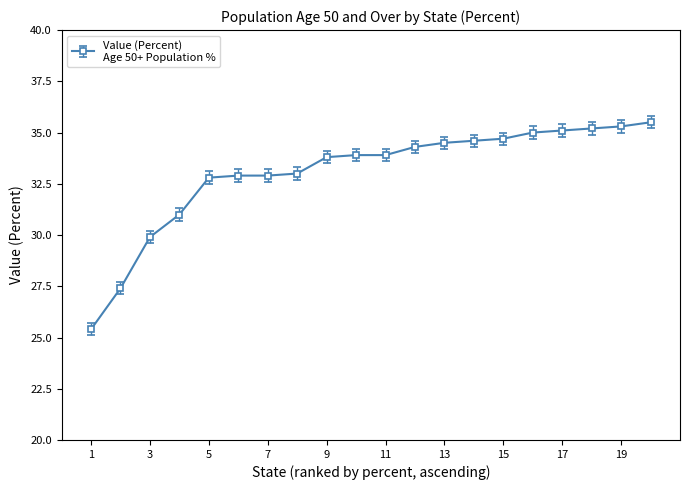

What is the difference between the maximum and second lowest values?

8.1